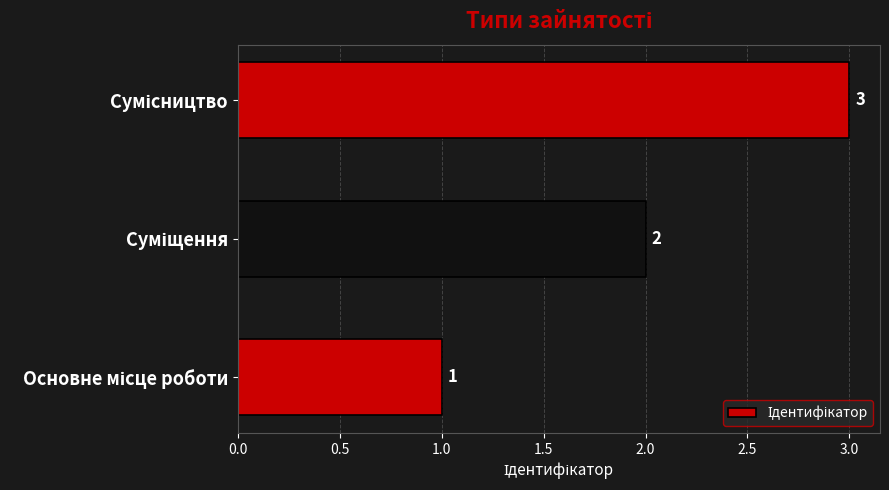

What is the greatest value displayed?

3